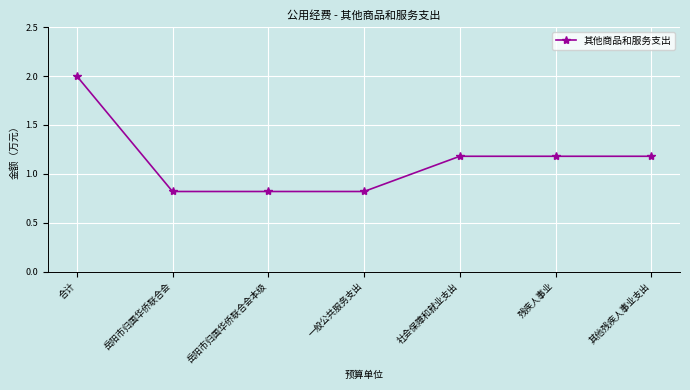

What is the change in value from 合计 to 其他残疾人事业支出?

-0.8